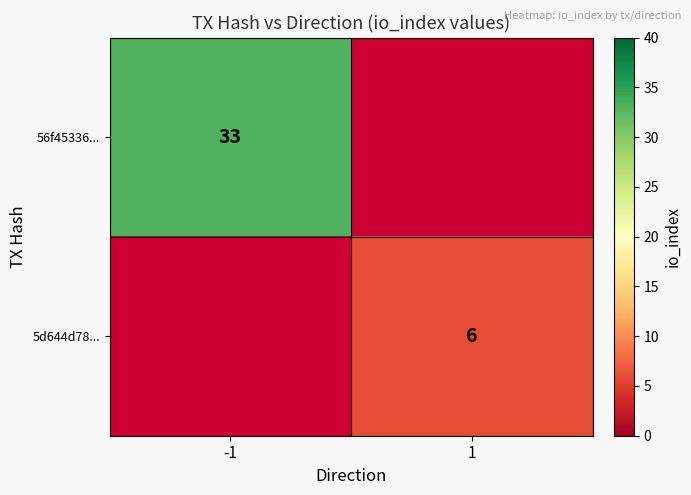

The 56f45336... series shows 22 at -1. True or false?

False